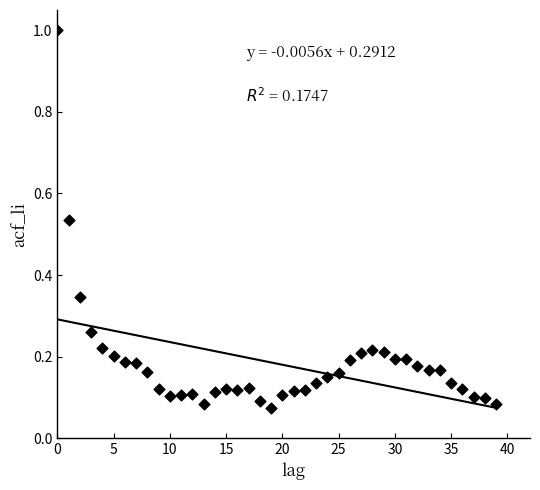

What is the range of Y values (max minus min)?

0.9